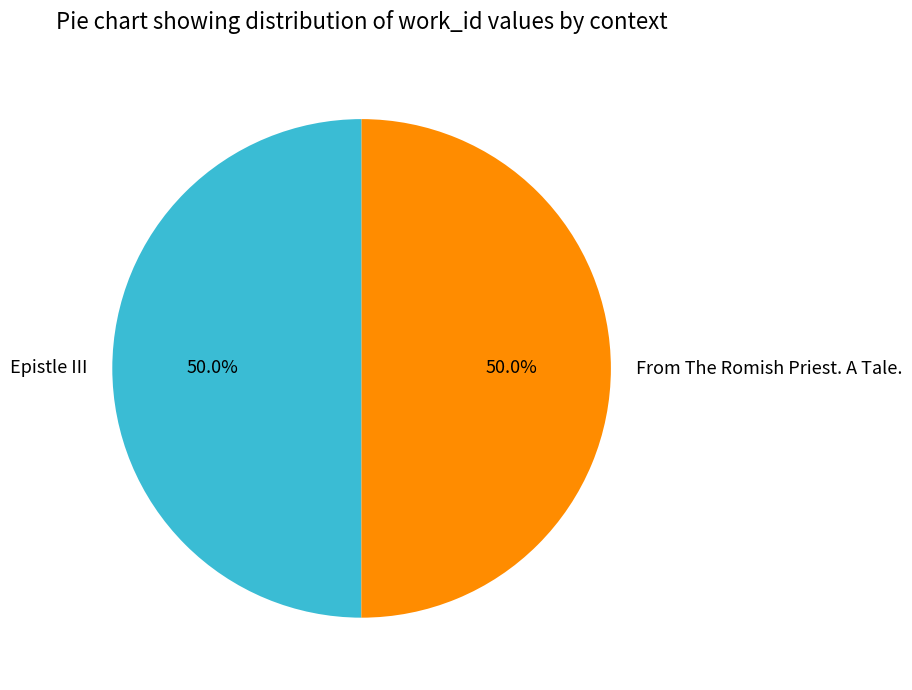

What is the total percentage of From The Romish Priest. A Tale. and Epistle III?

100.0%